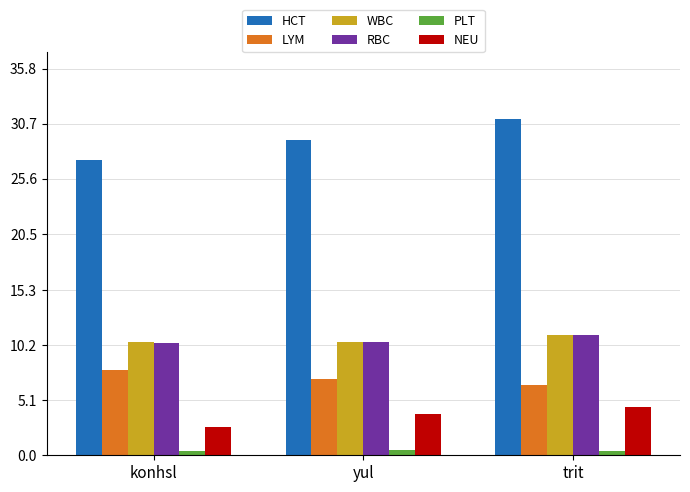

What is the highest value of the HCT series?

31.1